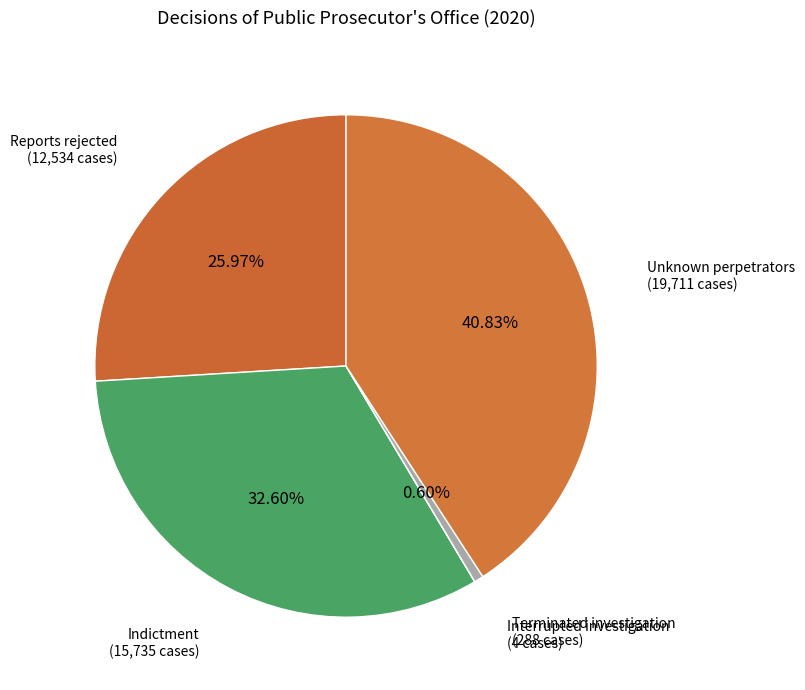

To the nearest percent, what portion does Terminated investigation represent?

1%